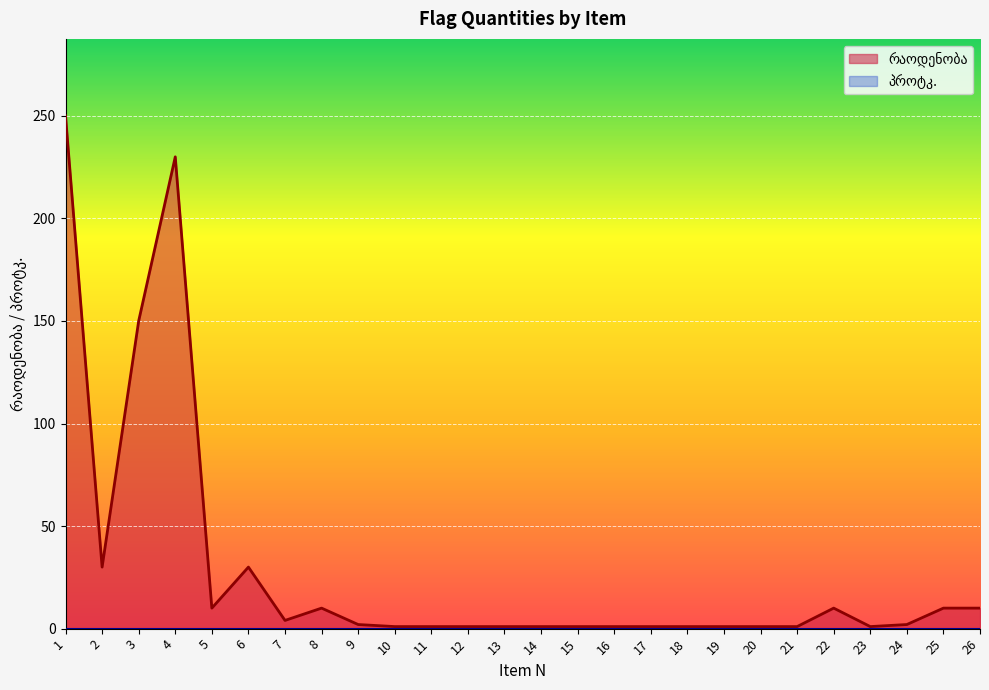

What is the smallest value displayed?

0